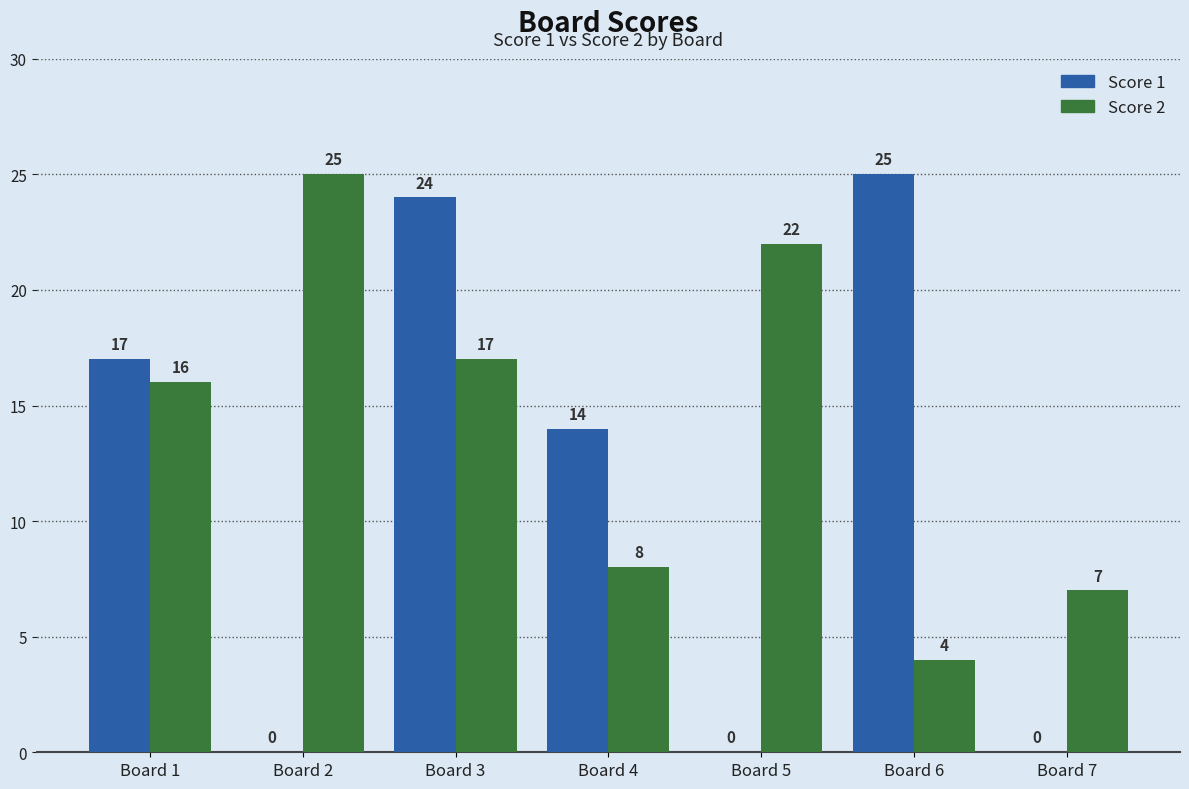

At which category is the sum across all series the highest?

Board 3